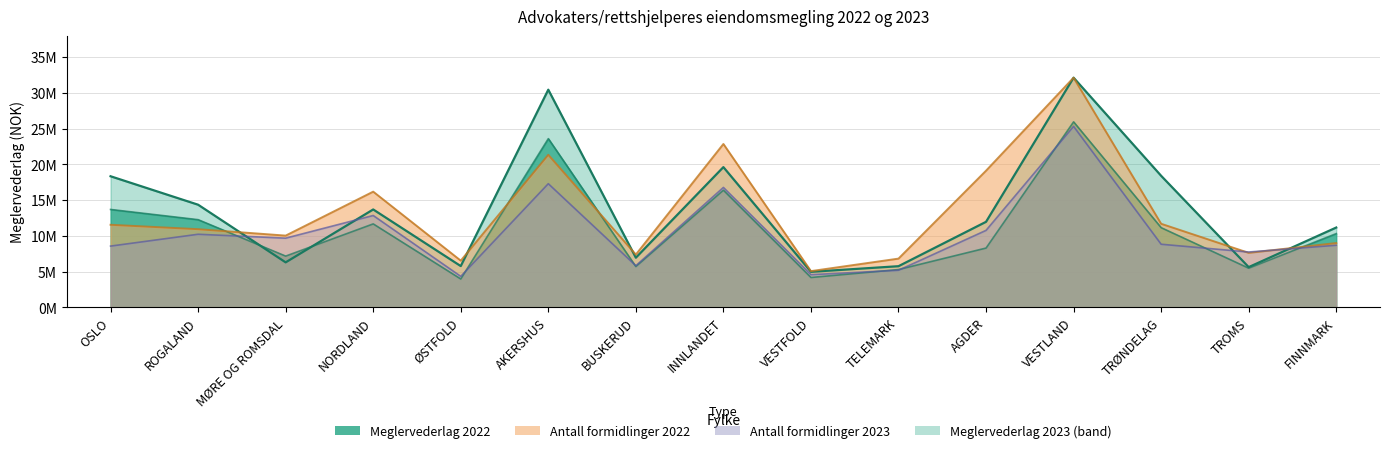

In Antall formidlinger 2023, how many points are higher than both neighbors (excluding endpoints)?

5